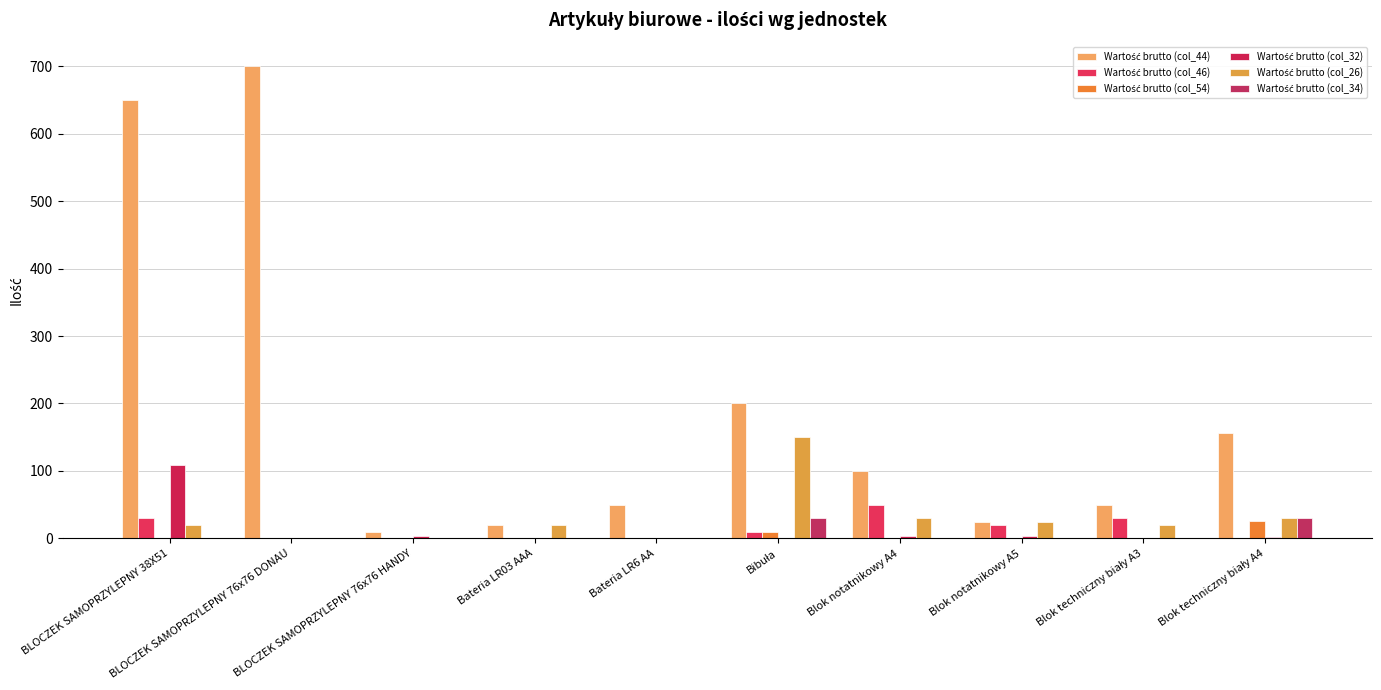

True or false: Wartość brutto (col_54) has a value of 45 at Blok techniczny biały A4.

False